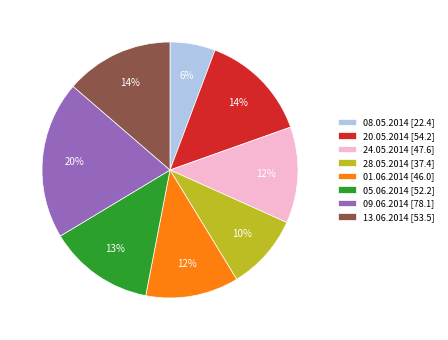

Do 28.05.2014 [37.4] and 08.05.2014 [22.4] together represent more than half of the pie?

No